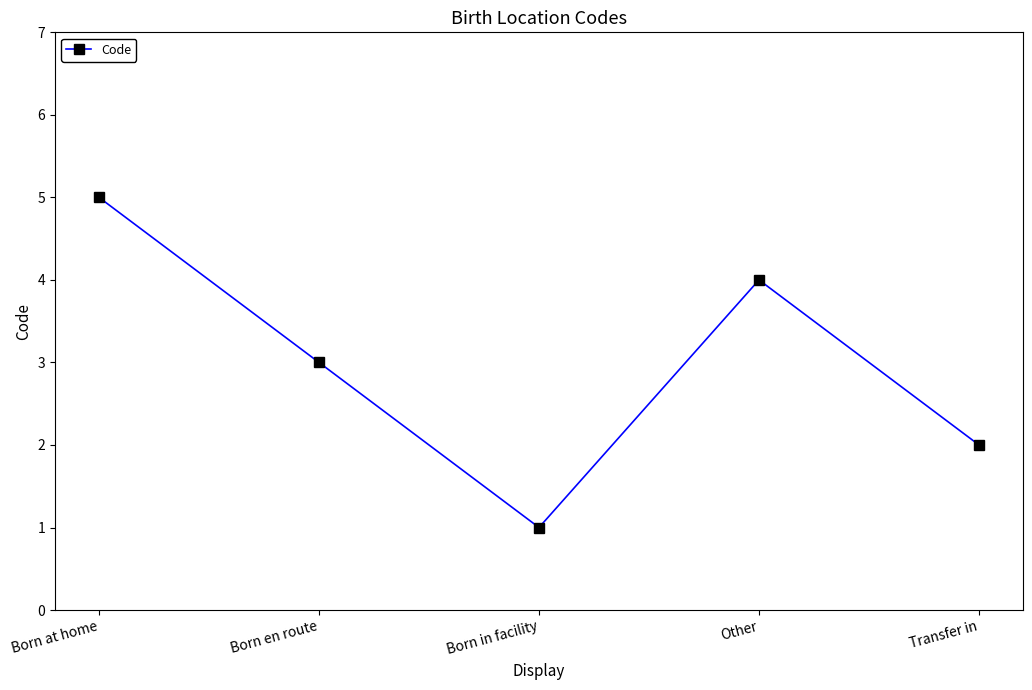

Which has a higher value, Born at home or Born en route?

Born at home